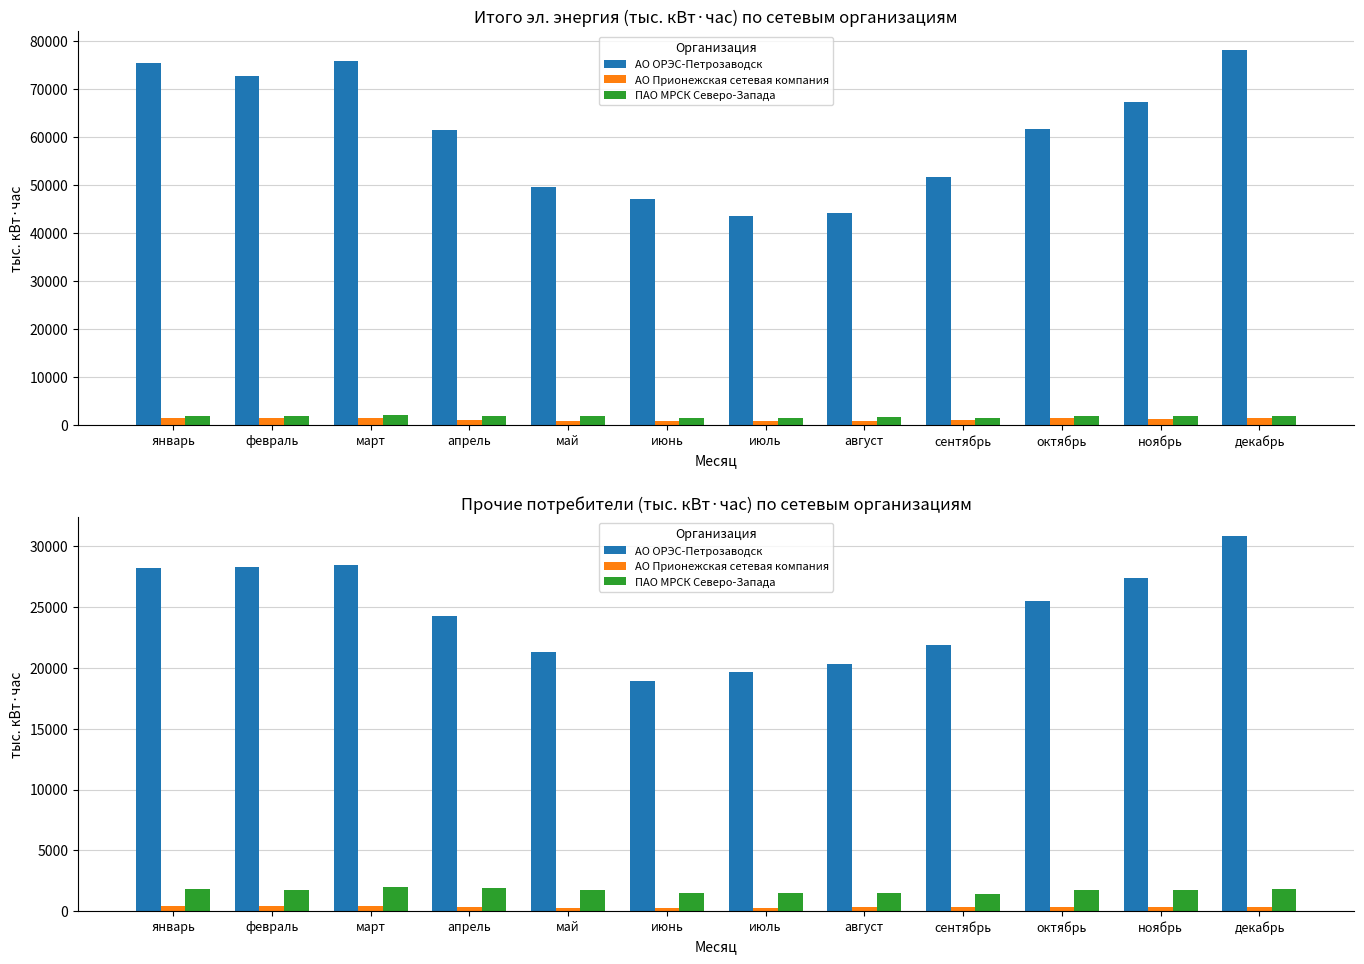

Rank the categories by АО ОРЭС-Петрозаводск value from lowest to highest.

июнь, июль, август, май, сентябрь, апрель, октябрь, ноябрь, январь, февраль, март, декабрь